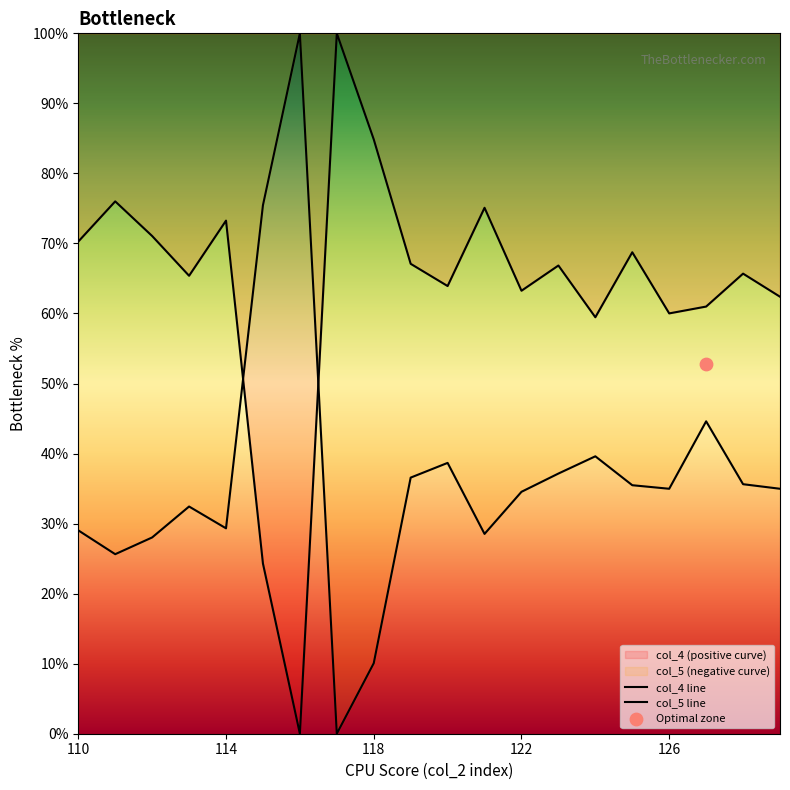

At which category is the sum across all series the highest?

127